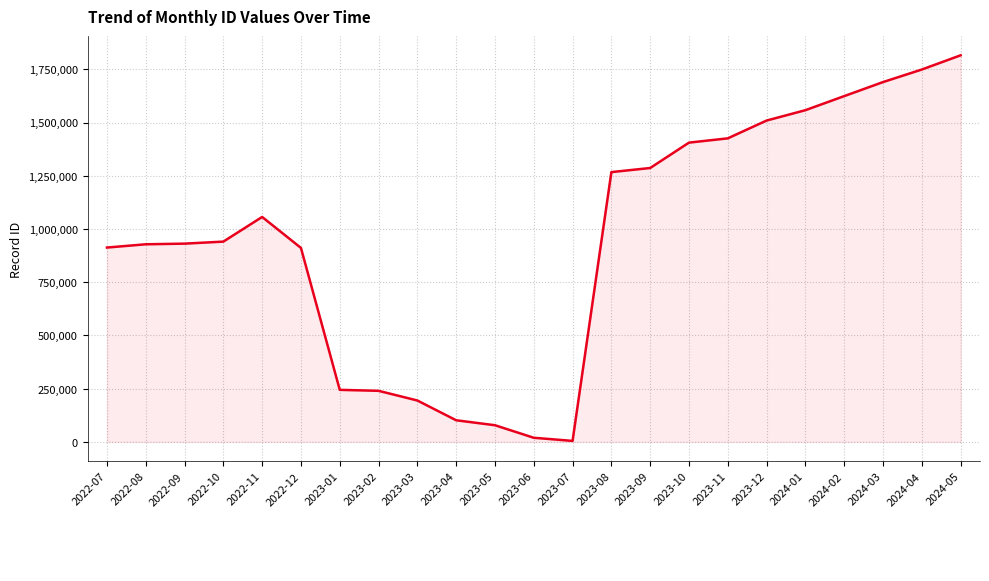

What is the difference between the maximum and minimum values?

1811194